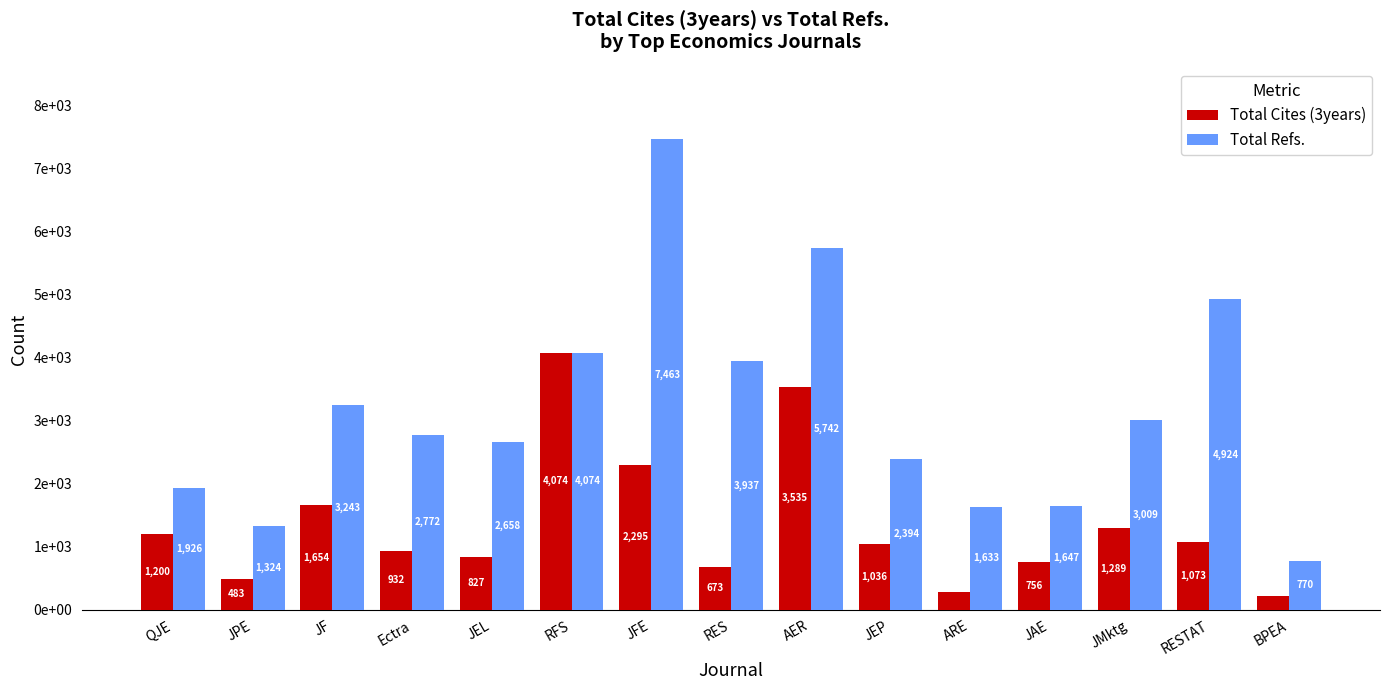

Are the bars horizontal?

No